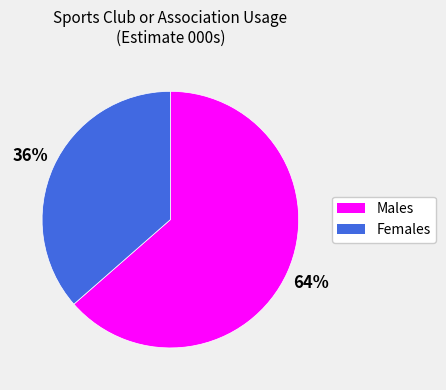

Which slice is the largest?

Males